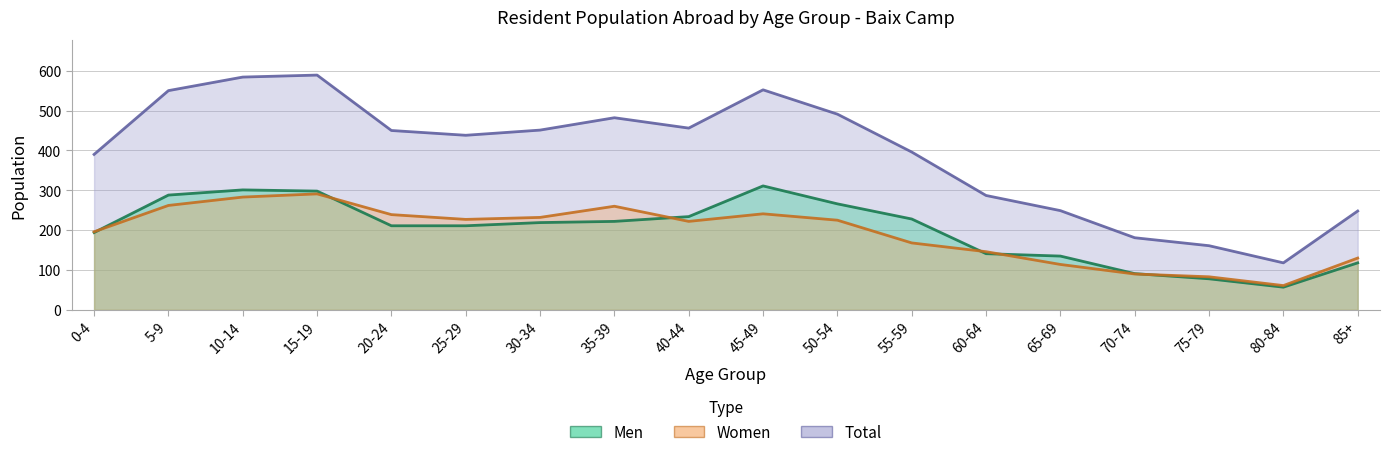

Which series ends up on top after the final intersection of Women and Men?

Women